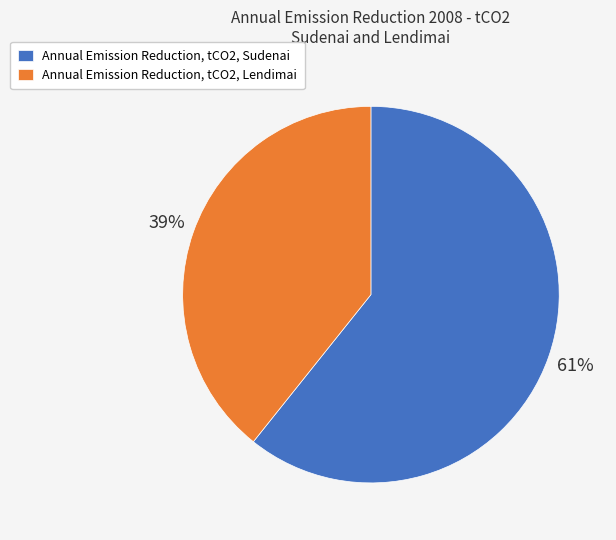

To the nearest percent, what is the average slice percentage?

50%